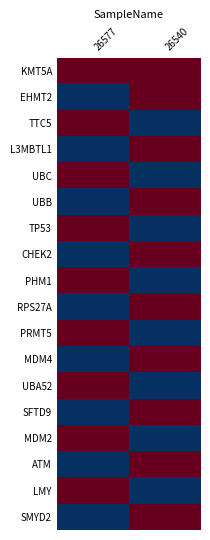

Which series has the largest total across all categories?

KMT5A